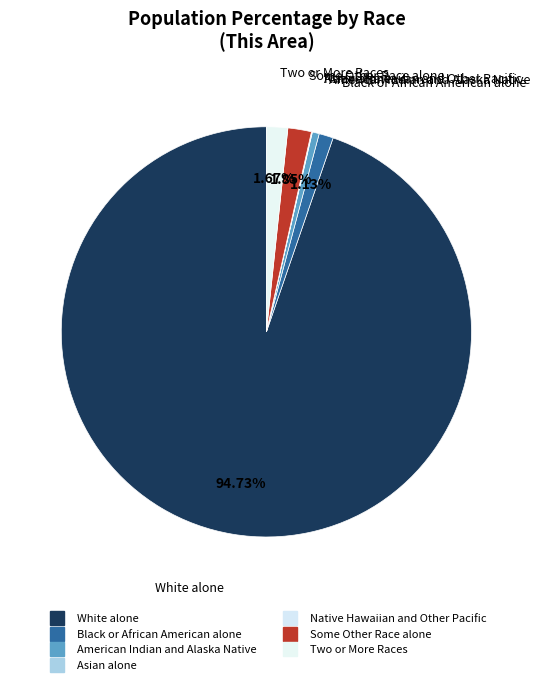

Which category accounts for the majority?

White alone